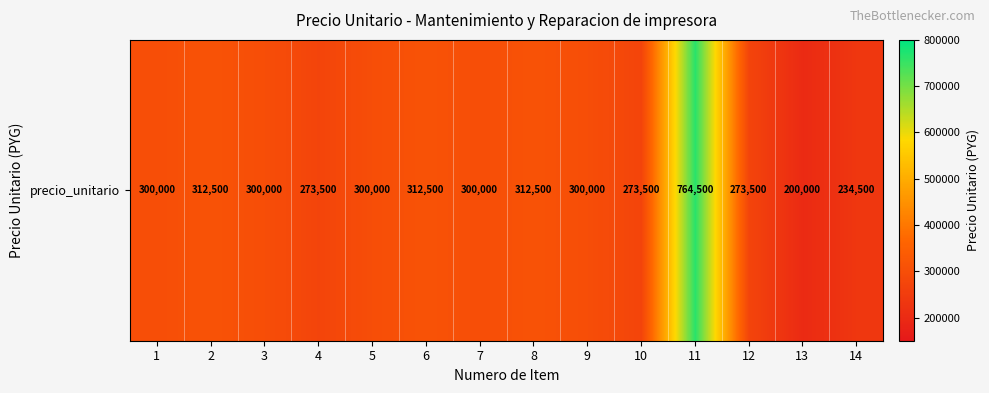

What is the difference between the values at 10 and 13?

73500